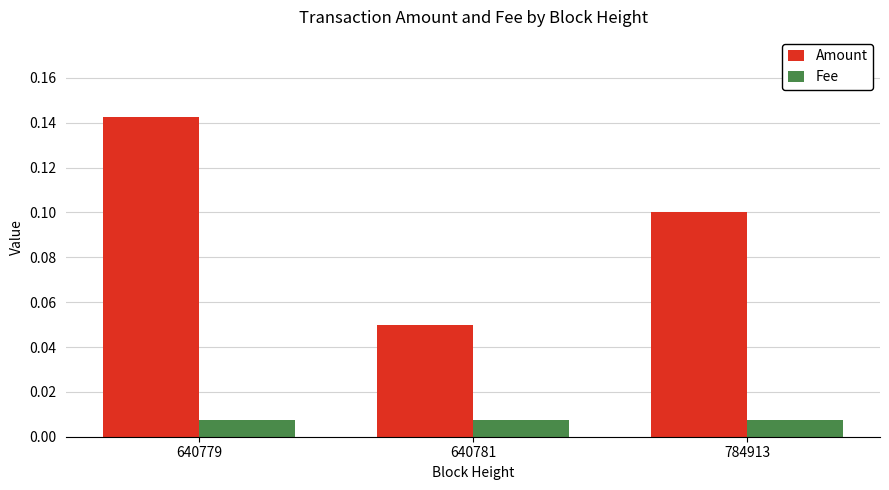

At which label is Amount closest to 0?

640781